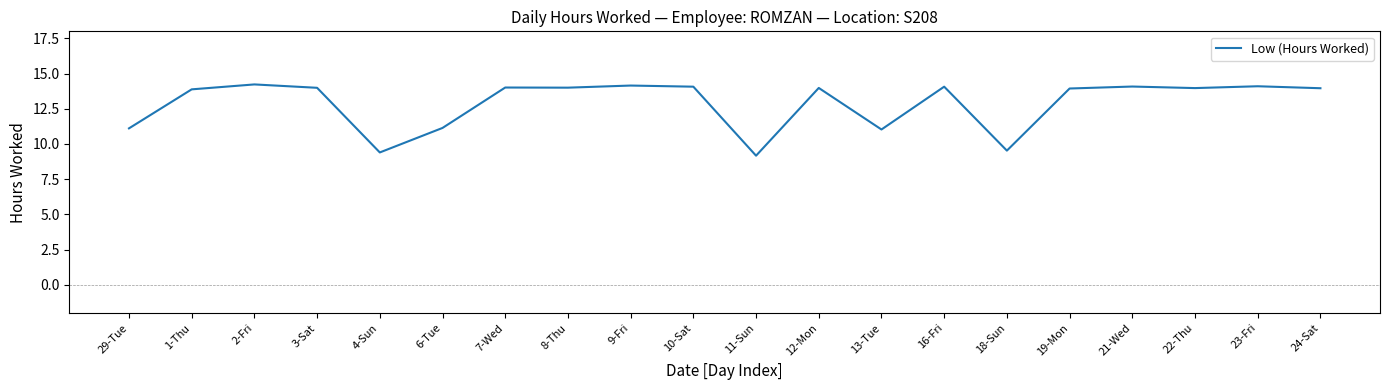

What is the difference between the values at 10-Sat and 2-Fri?

0.2